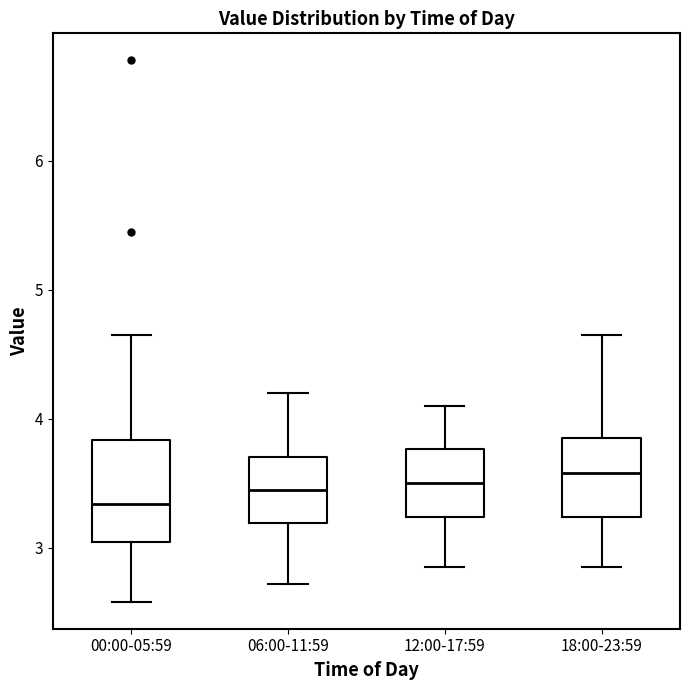

Where does the upper whisker of the box for 18:00-23:59 end on the y-axis? The values are not printed on the chart, so give them approximately, as read against the axis.

4.7